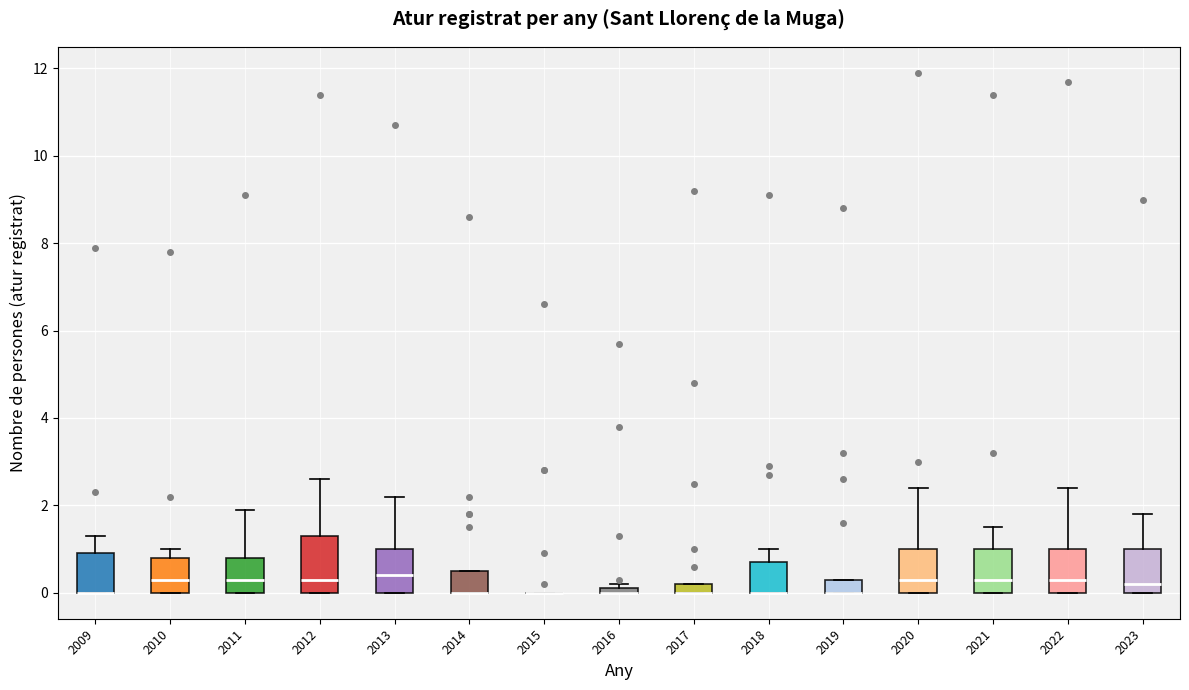

Where does the upper whisker of the box at x = 2012 end on the y-axis? The values are not printed on the chart, so give them approximately, as read against the axis.

2.6